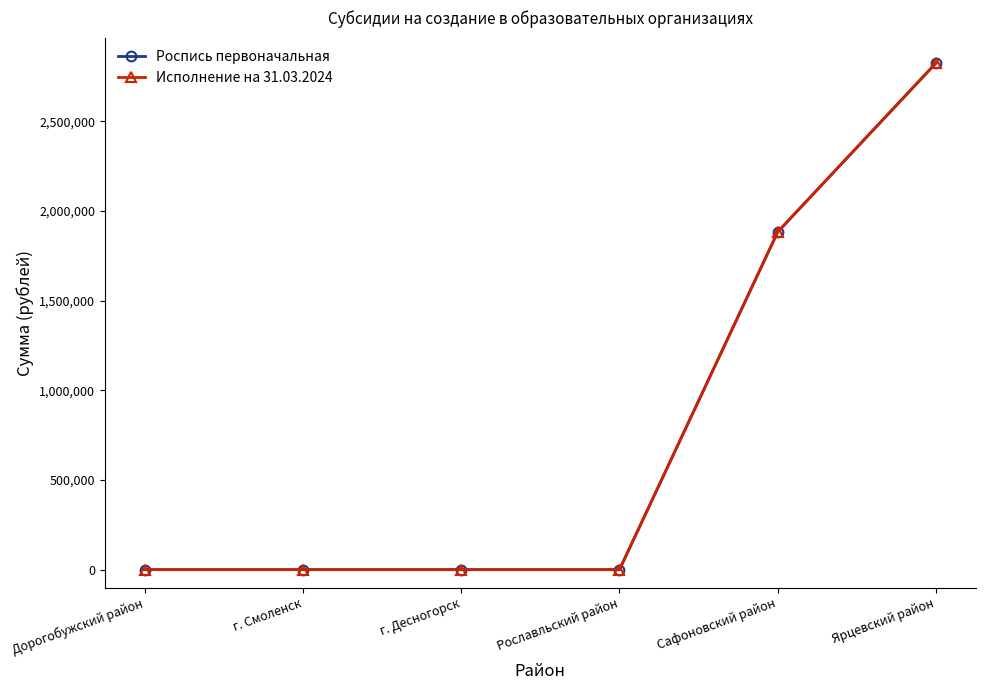

Where is Роспись первоначальная nearest to the value 1412750?

Сафоновский район